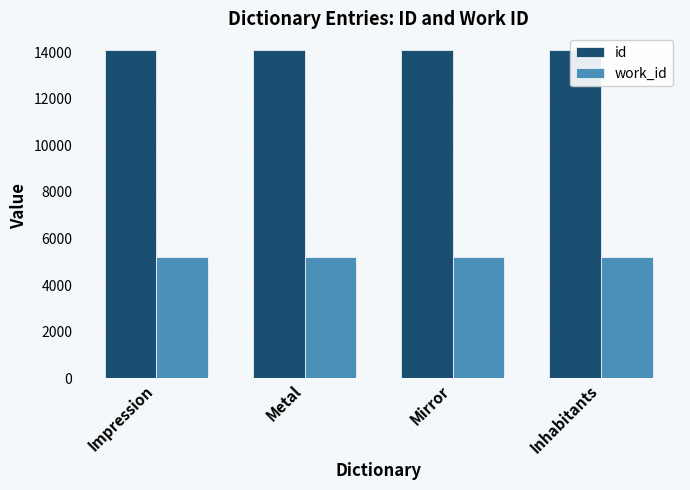

Which category has the highest value in the id series?

Inhabitants